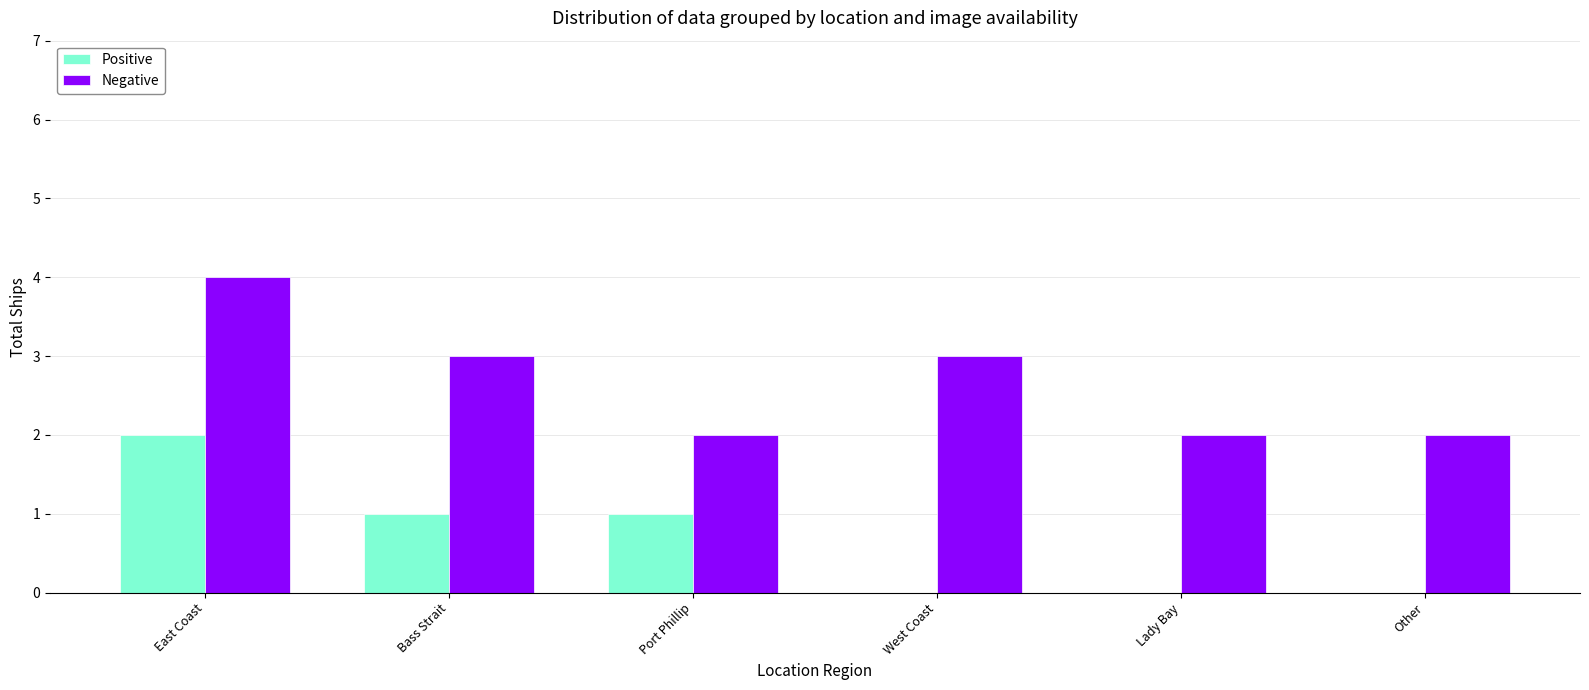

What is the sum of all Positive values?

4